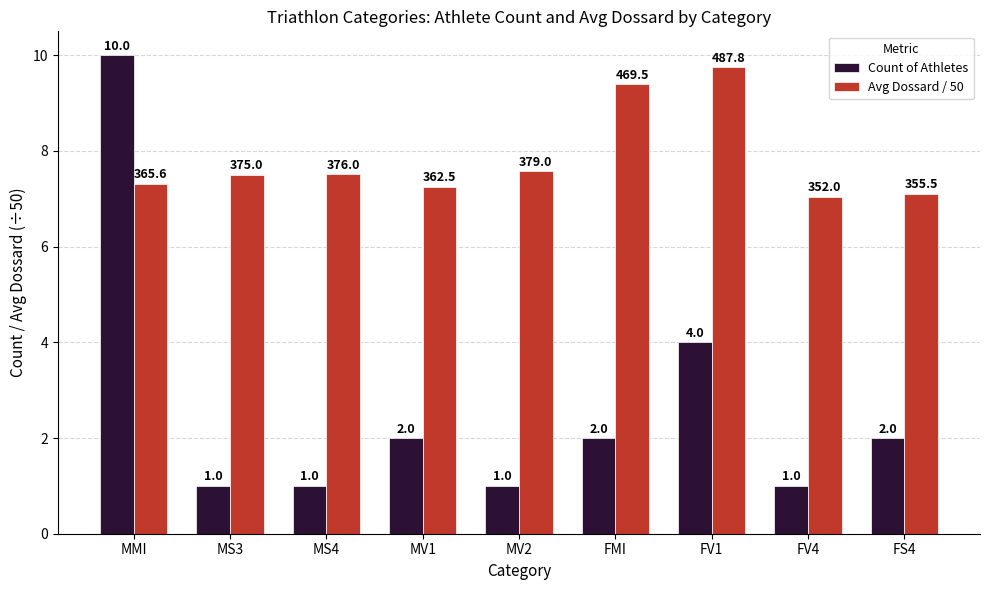

At FMI, list the series in order from smallest to largest.

Count of Athletes, Avg Dossard / 50